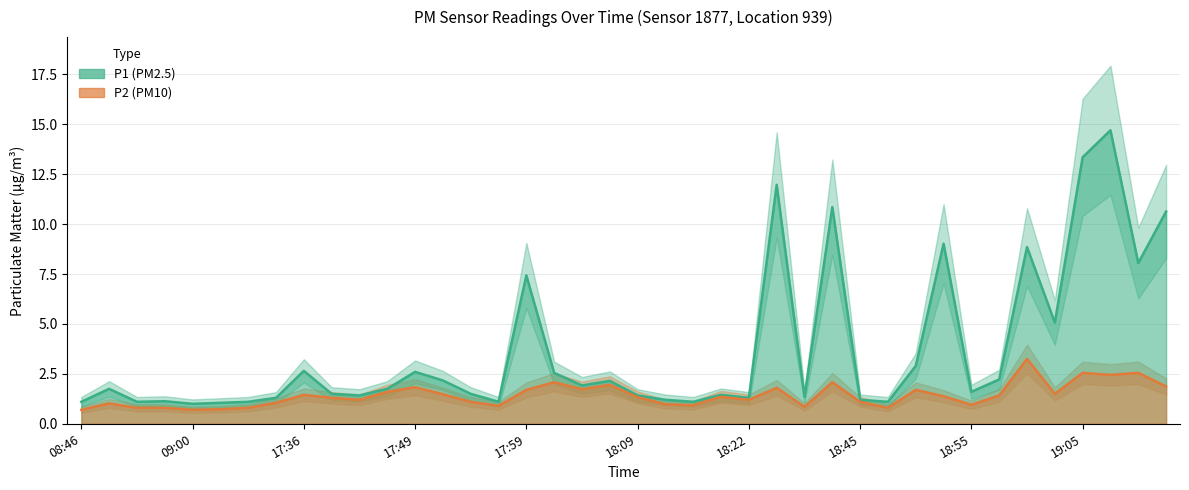

Rank the series by their maximum value, from lowest to highest.

P2, P1